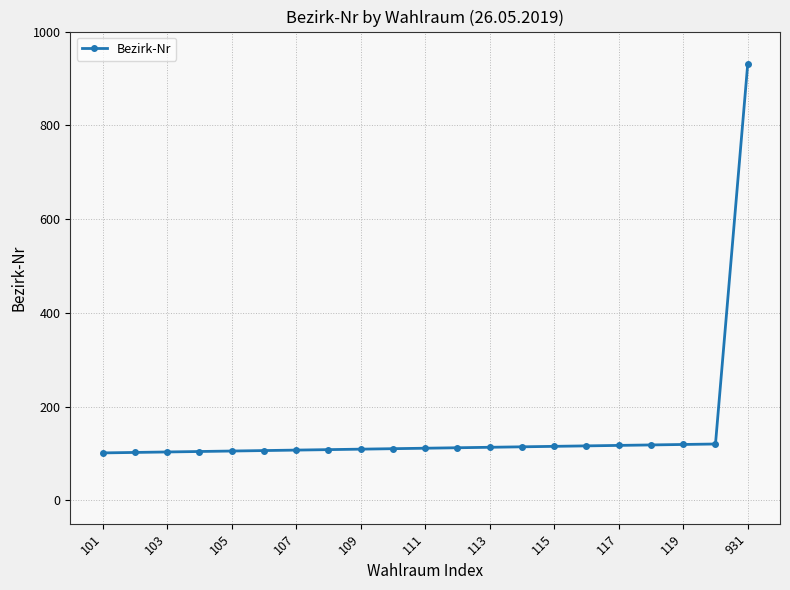

What is the greatest value displayed?

931